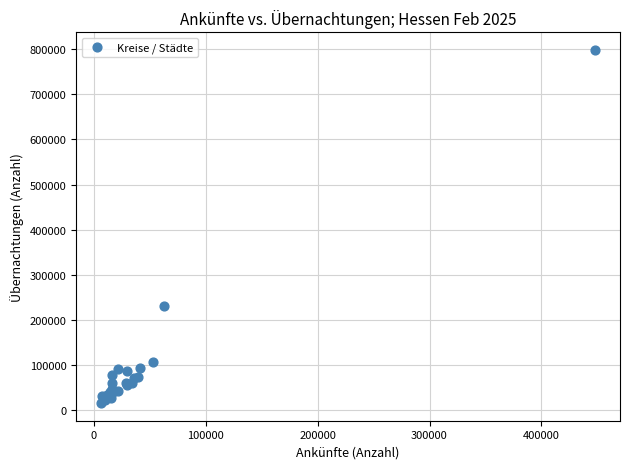

What Y value in the scatter plot is closest to 407149?

230437